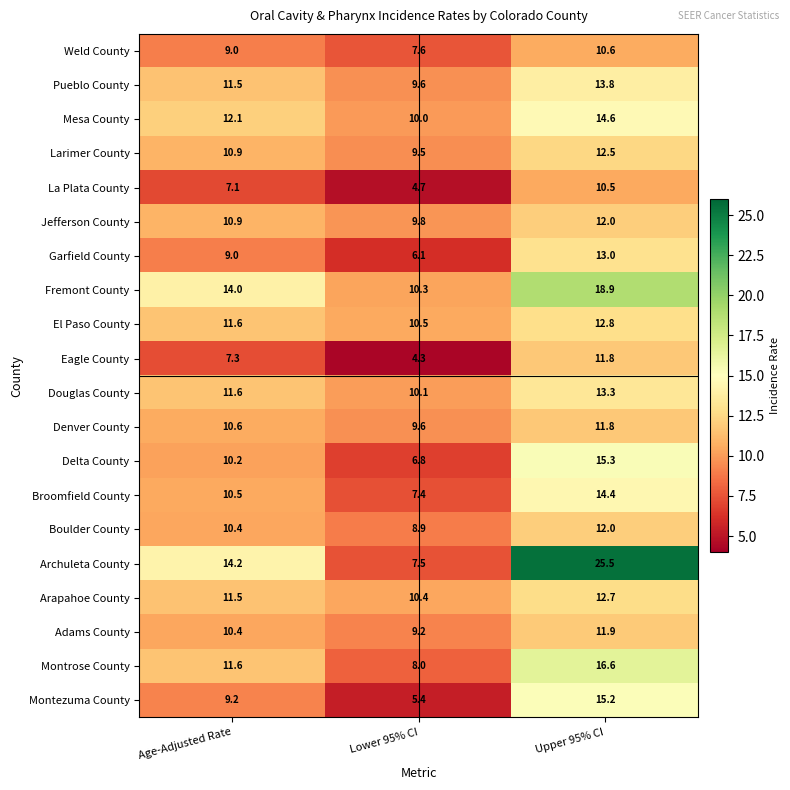

Between Age-Adjusted Rate and Upper 95% CI, which series saw the biggest shift?

Archuleta County